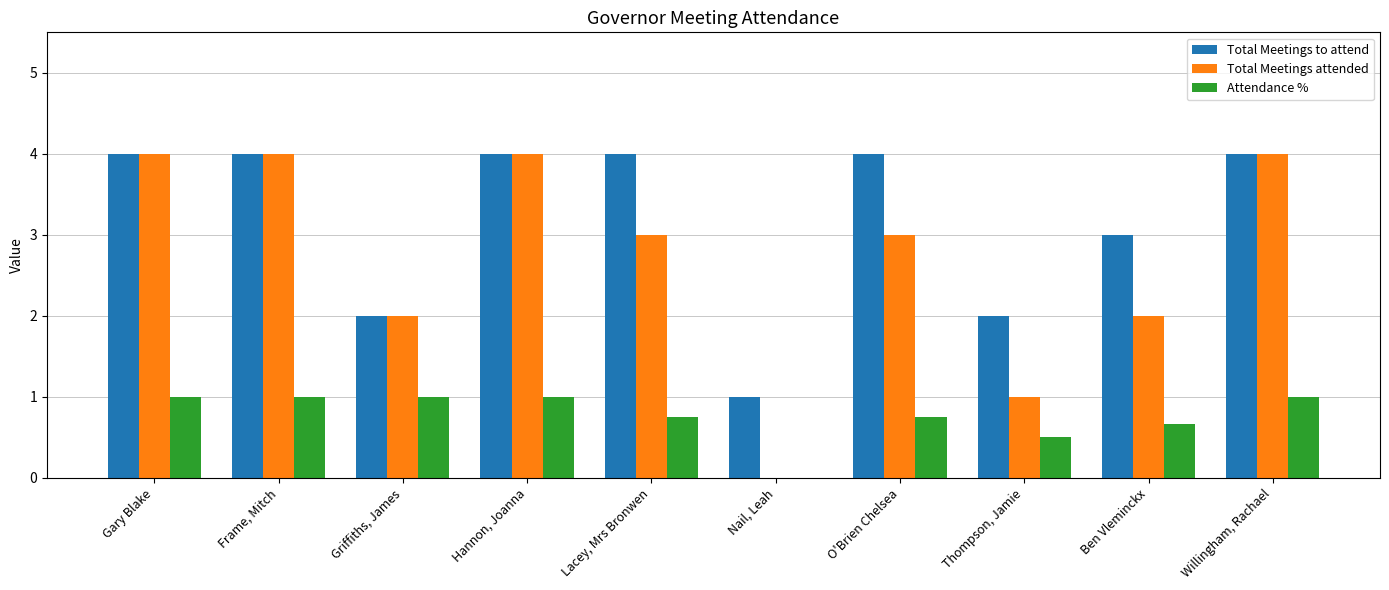

Are the bars horizontal?

No